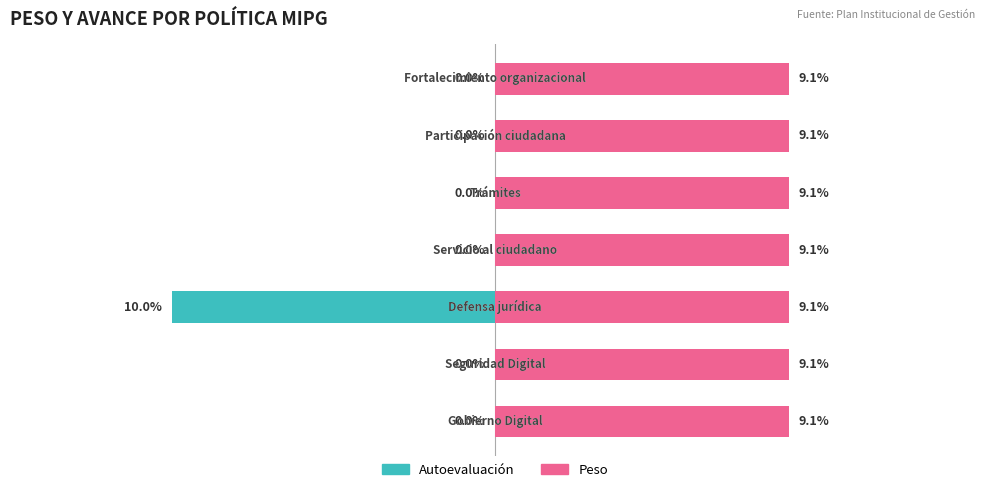

What is the difference between the maximum and minimum values in the Autoevaluación series?

10.0